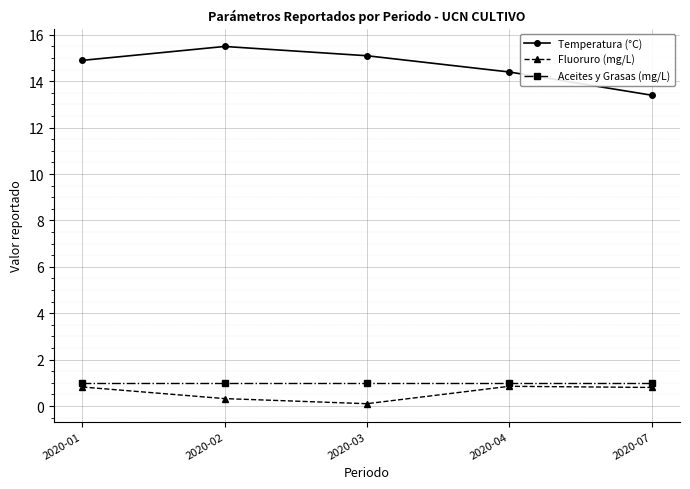

Rank the series at 2020-04 from lowest to highest value.

Fluoruro (mg/L), Aceites y Grasas (mg/L), Temperatura (°C)